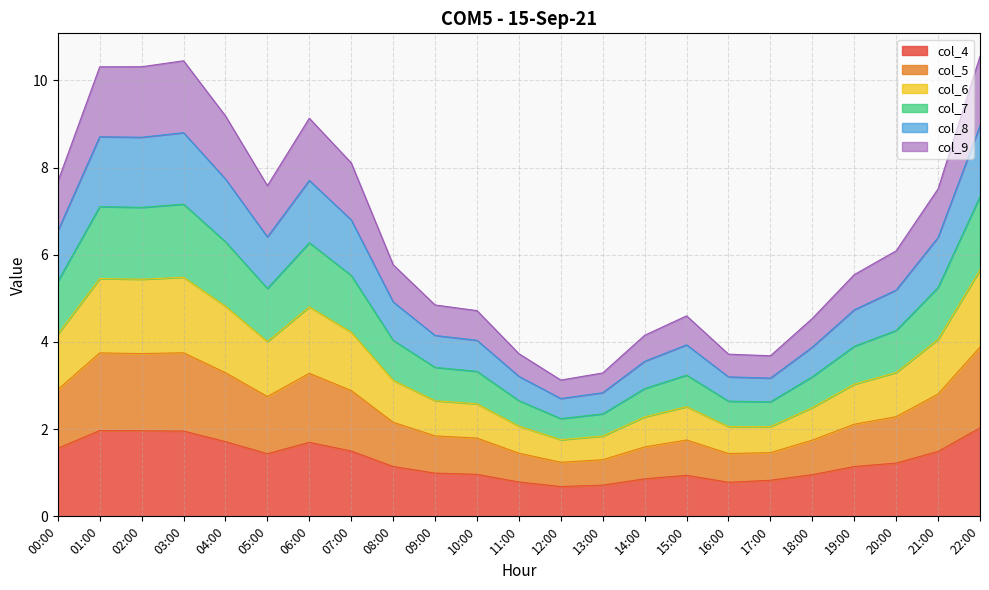

What is the total value across all series at 14:00?

4.2